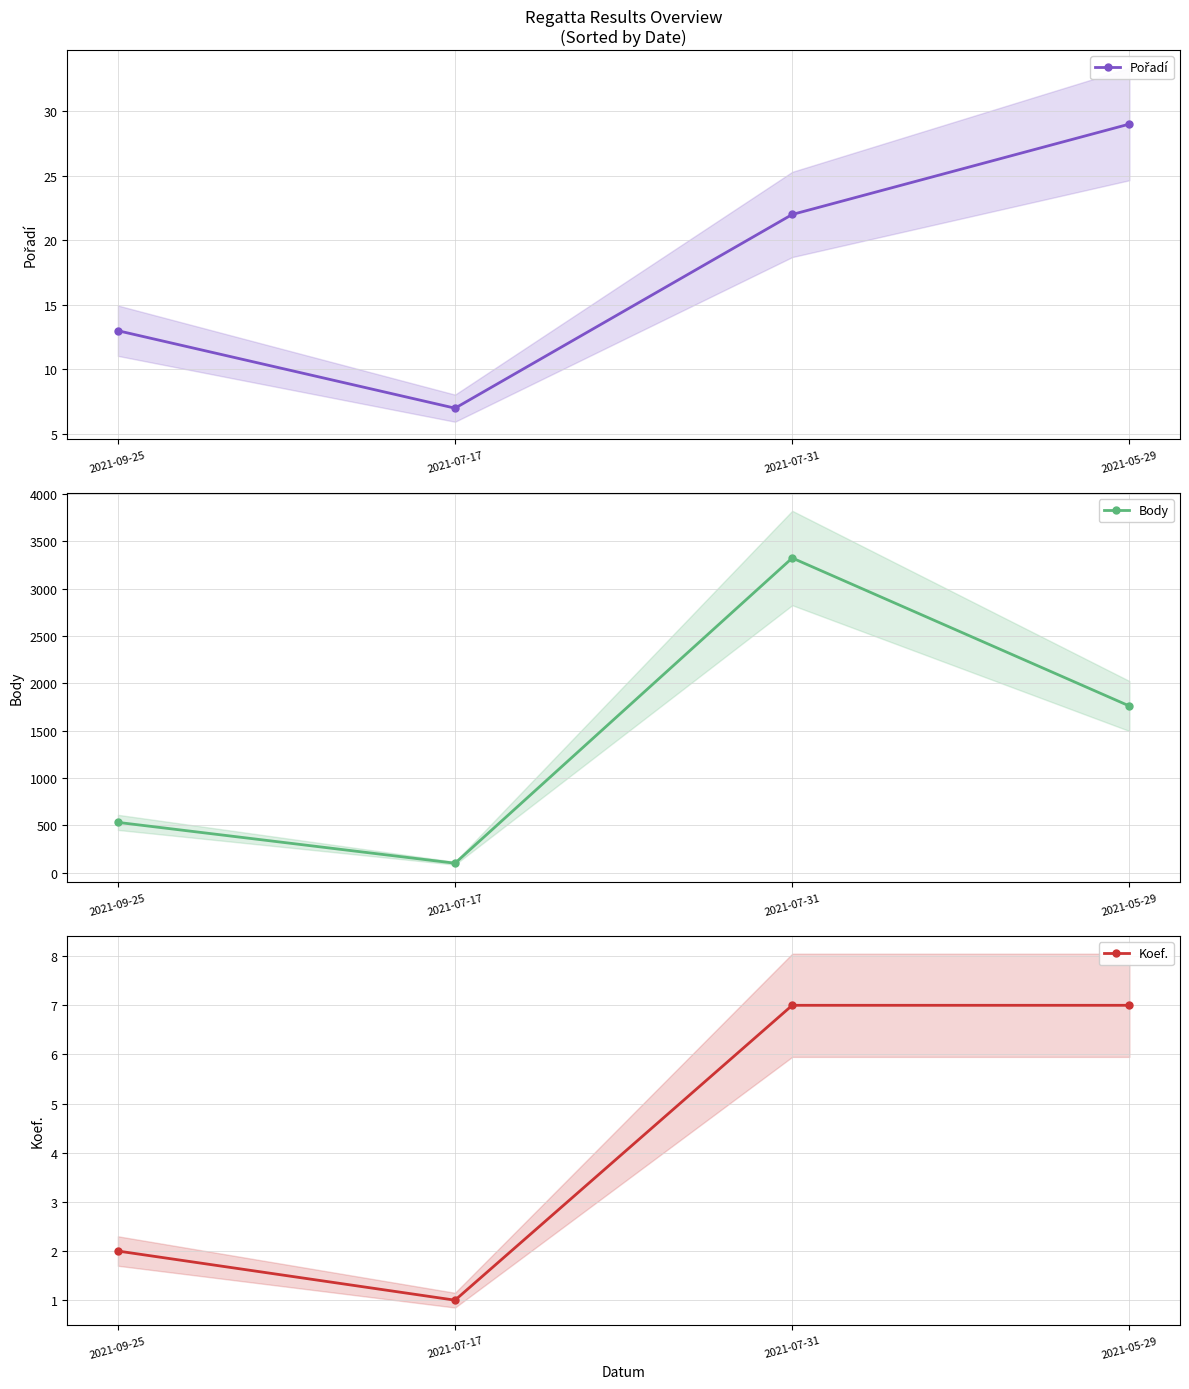

Between 2021-09-25 and 2021-07-31, which is larger?

2021-07-31